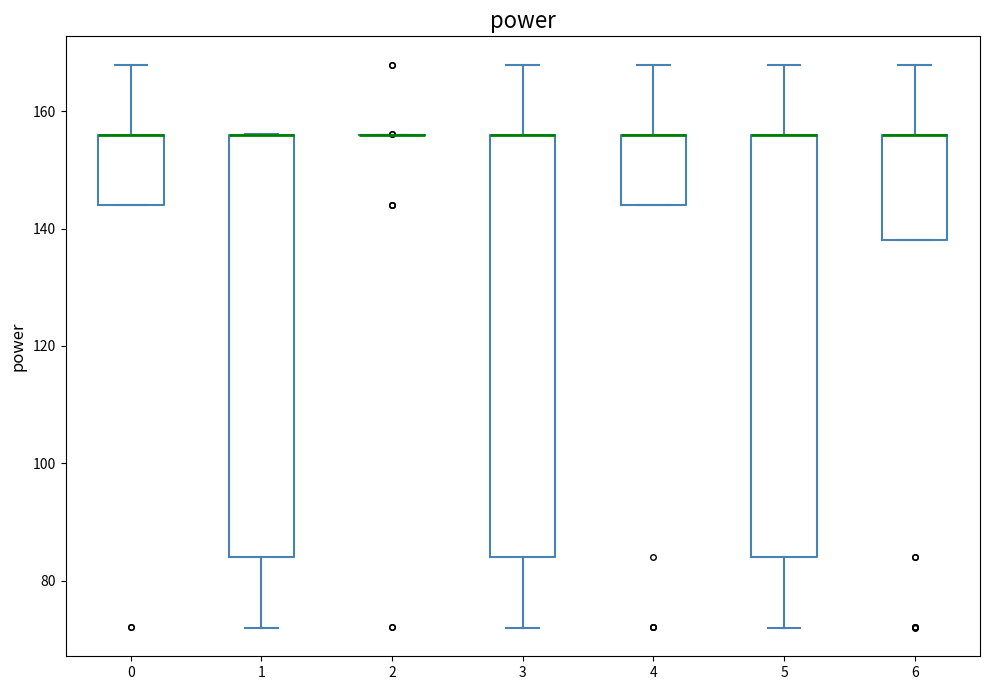

Reading left to right, transcribe this box plot: for each box, give where its median line is, the range the box spans, and where its two whiskers end, as read against the y-axis. The values are not printed on the chart, so give them approximately, as read against the axis.

0: median 156 (drawn on the box's upper edge), box 144 to 156, whiskers 144 to 168
1: median 156 (drawn on the box's upper edge), box 84 to 156, whiskers 72 to 156
2: box collapsed to a line at 156, whiskers 156 to 156
3: median 156 (drawn on the box's upper edge), box 84 to 156, whiskers 72 to 168
4: median 156 (drawn on the box's upper edge), box 144 to 156, whiskers 144 to 168
5: median 156 (drawn on the box's upper edge), box 84 to 156, whiskers 72 to 168
6: median 156 (drawn on the box's upper edge), box 138 to 156, whiskers 138 to 168